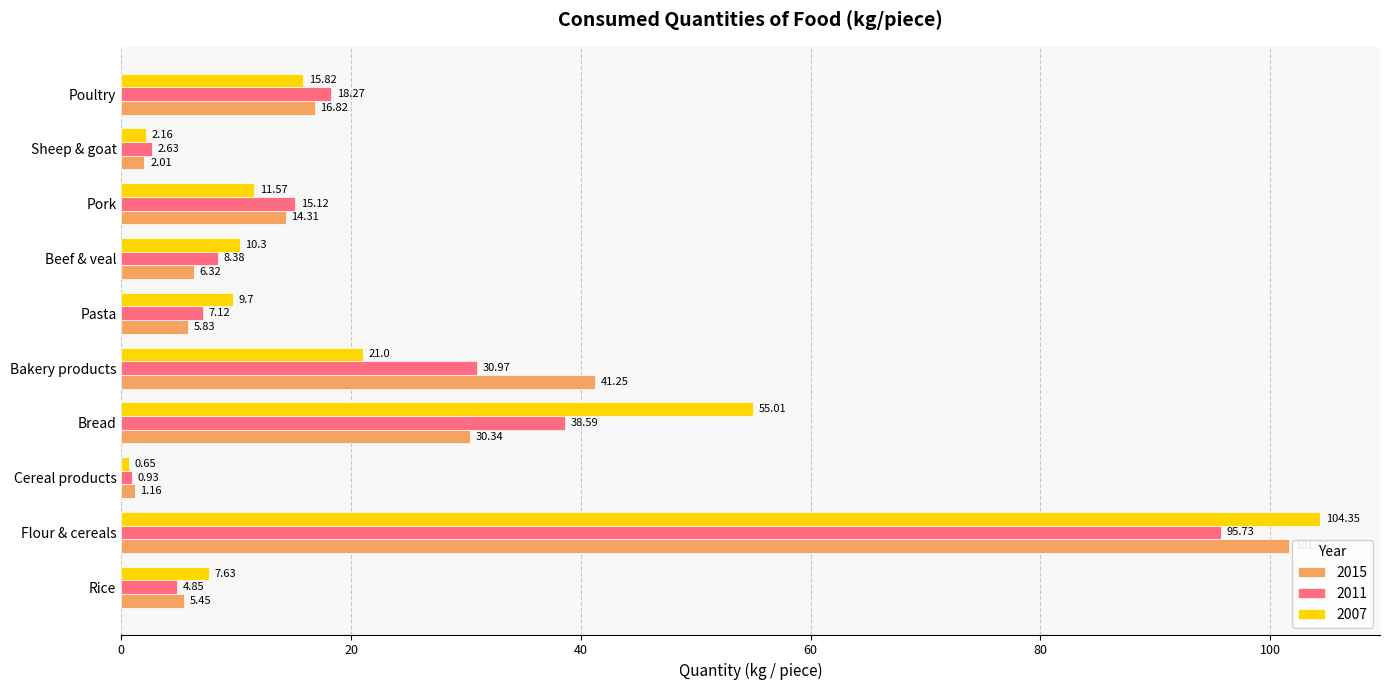

Rank the series at Rice from lowest to highest value.

2011, 2015, 2007